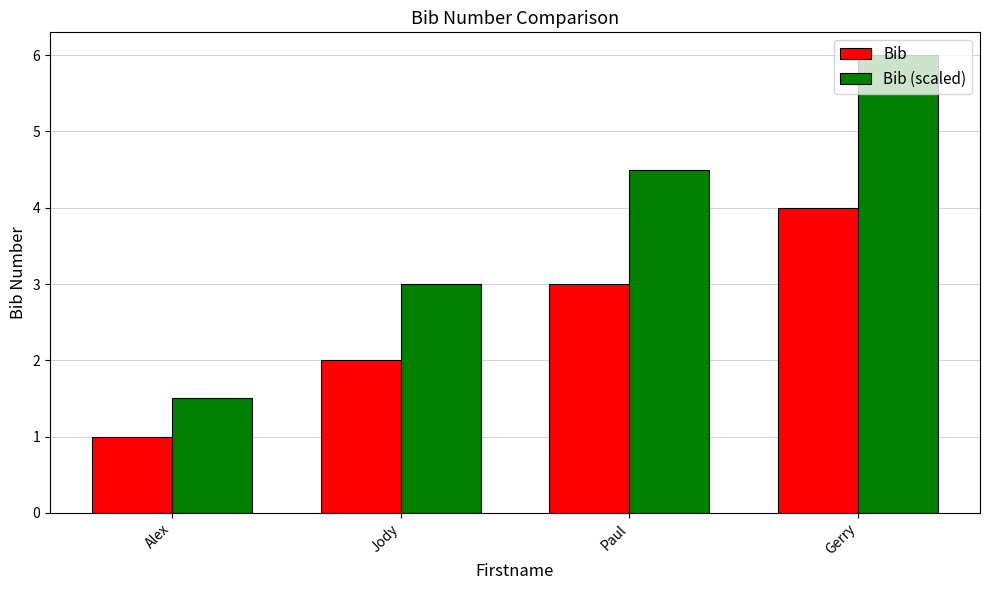

Reading left to right, what are all the values shown in this chart?

Bib: 1.0	2.0	3.0	4.0
Bib (scaled): 1.5	3.0	4.5	6.0